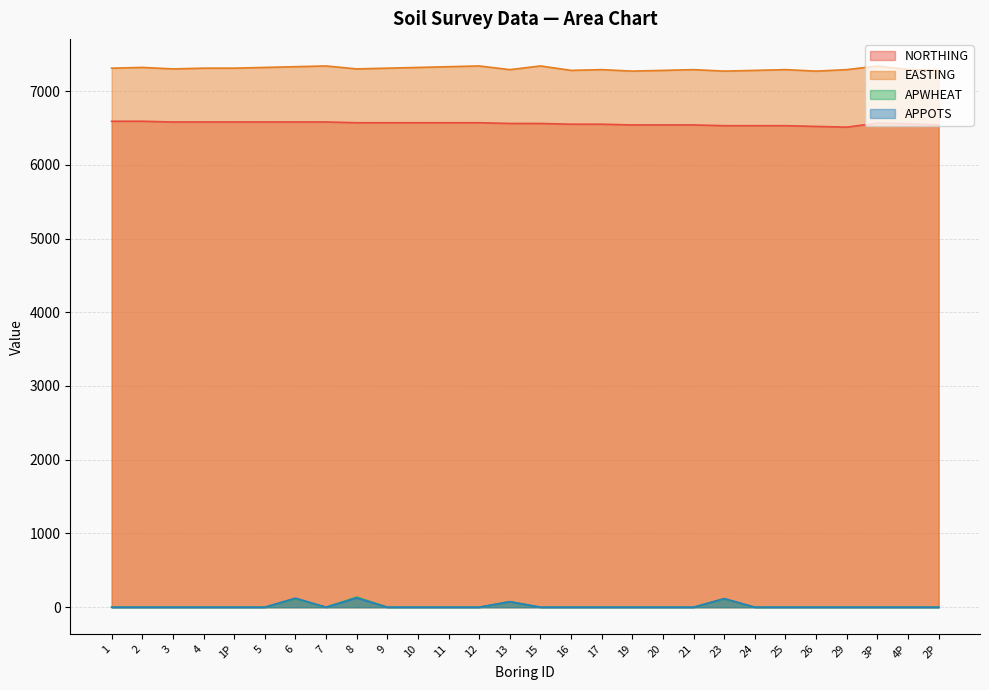

Reading left to right, what are all the values shown in this chart?

NORTHING: 6590	6590	6580	6580	6580	6580	6580	6580	6570	6570	6570	6570	6570	6560	6560	6550	6550	6540	6540	6540	6530	6530	6530	6520	6510	6565	6557	6540
EASTING: 7310	7320	7300	7310	7310	7320	7330	7340	7300	7310	7320	7330	7340	7290	7340	7280	7290	7270	7280	7290	7270	7280	7290	7270	7290	7339	7293	7280
APWHEAT: 0	0	0	0	0	0	116	0	136	0	0	0	0	75	0	0	0	0	0	0	114	0	0	0	0	0	0	0
APPOTS: 0	0	0	0	0	0	123	0	125	0	0	0	0	75	0	0	0	0	0	0	117	0	0	0	0	0	0	0